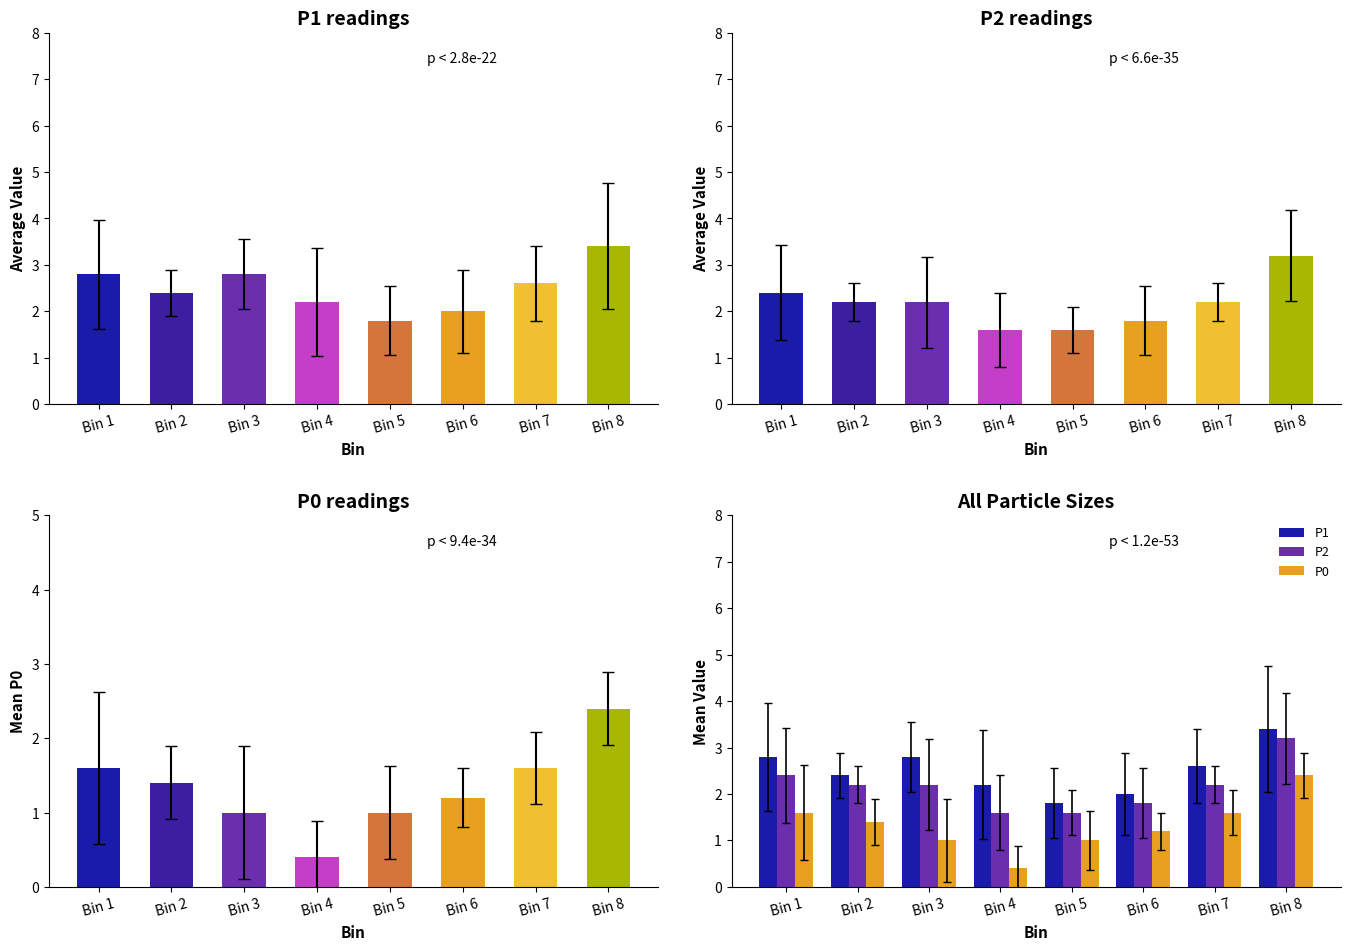

What is the minimum value for P0?

0.4